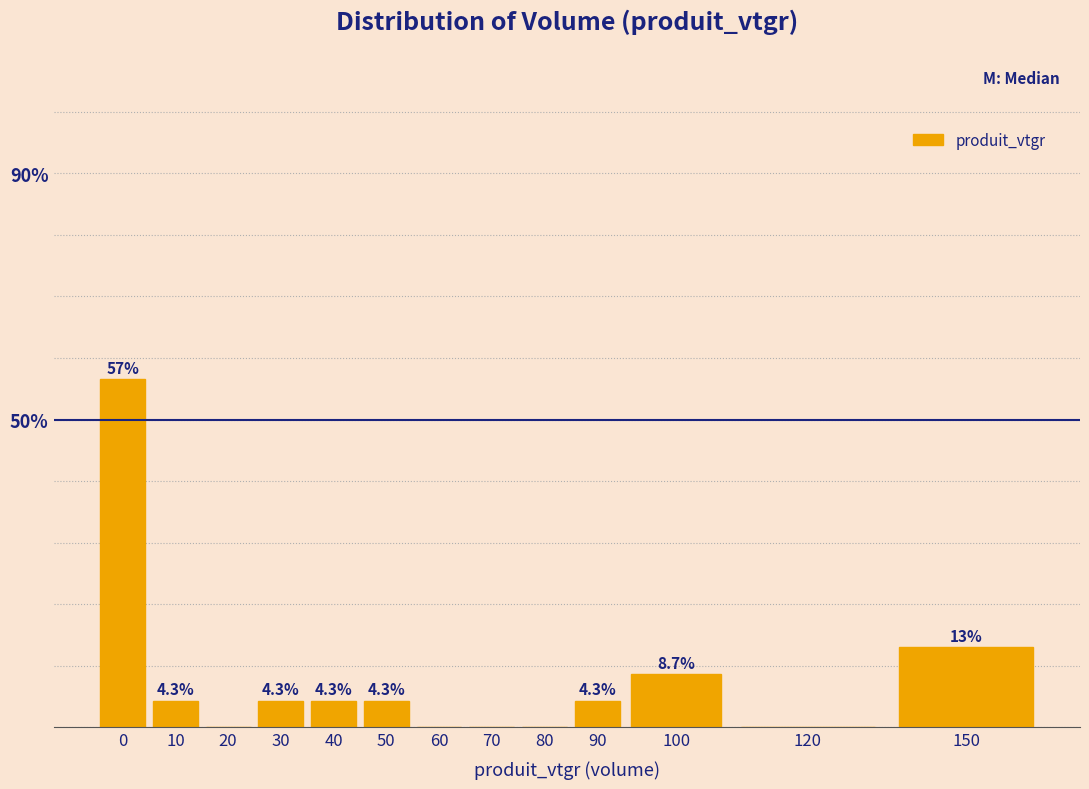

Reading left to right, transcribe all the data shown in this chart.

0=56.5	10=4.3	20=0.0	30=4.3	40=4.3	50=4.3	60=0.0	70=0.0	80=0.0	90=4.3	100=8.7	120=0.0	150=13.0